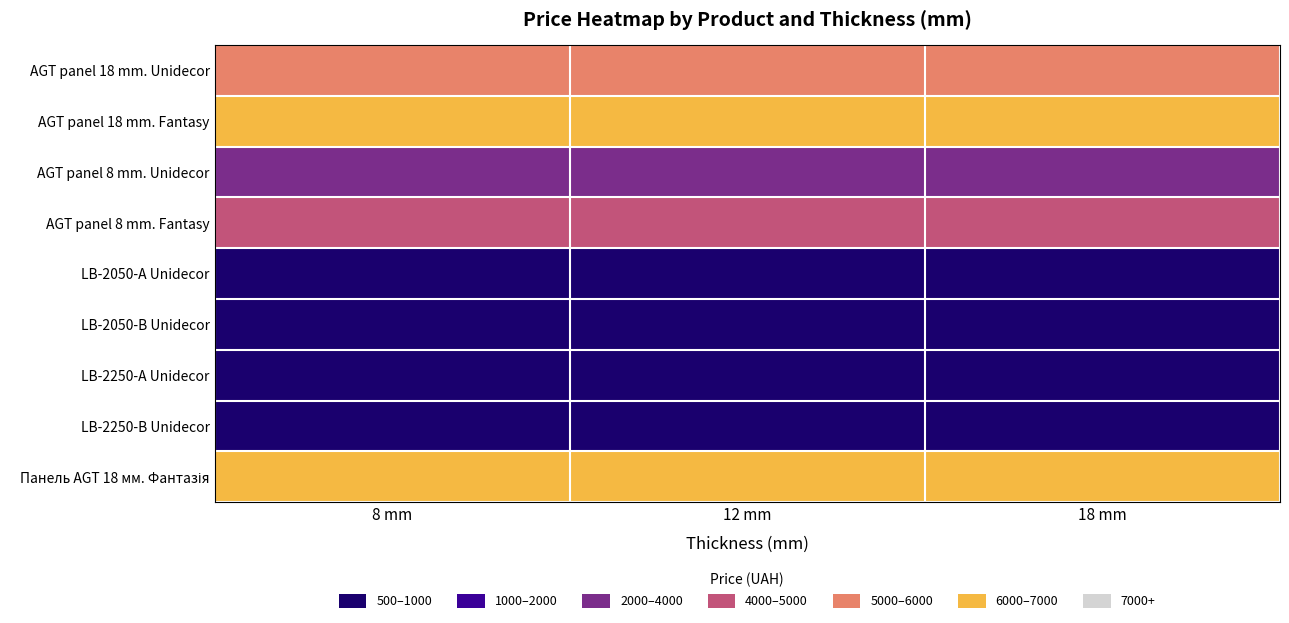

Rank the series at 8 mm from lowest to highest value.

LB-2250-A Unidecor, LB-2250-B Unidecor, LB-2050-B Unidecor, LB-2050-A Unidecor, AGT panel 8 mm. Unidecor, AGT panel 8 mm. Fantasy, AGT panel 18 mm. Unidecor, AGT panel 18 mm. Fantasy, Панель AGT 18 мм. Фантазія